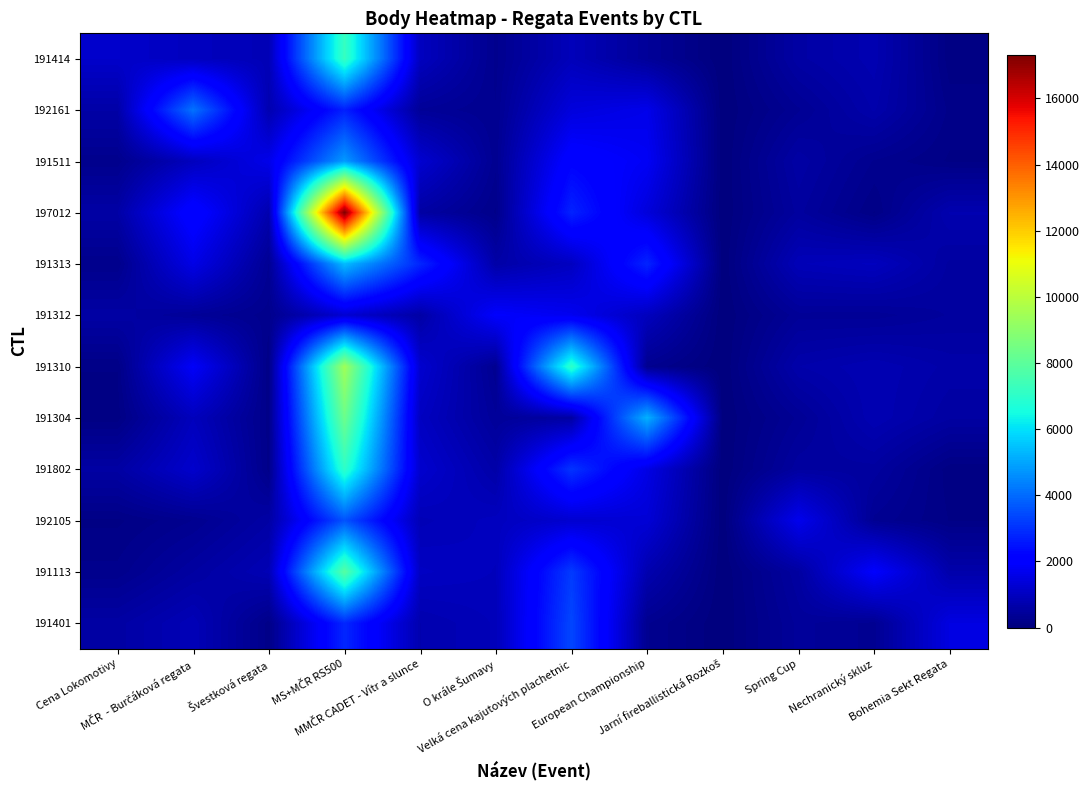

At which category does the chart reach its minimum across all series?

Jarní fireballistická Rozkoš